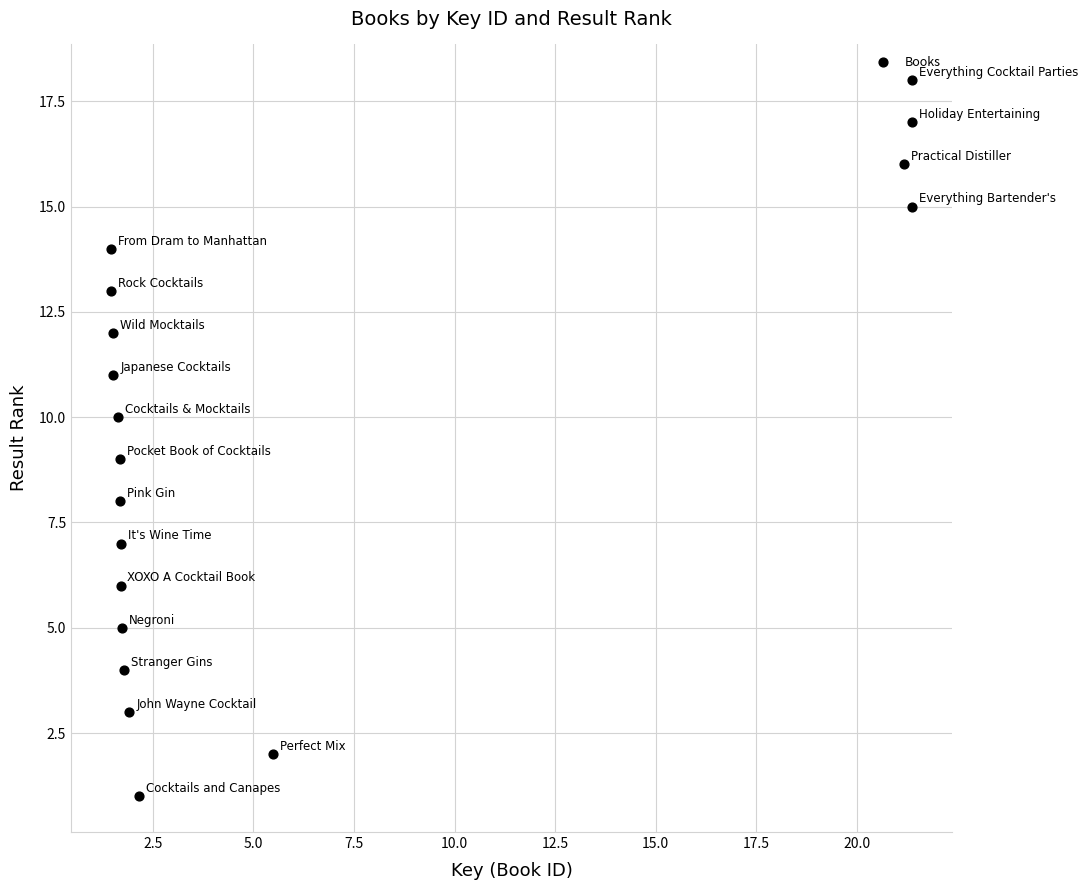

What is the range of Y values (max minus min)?

17